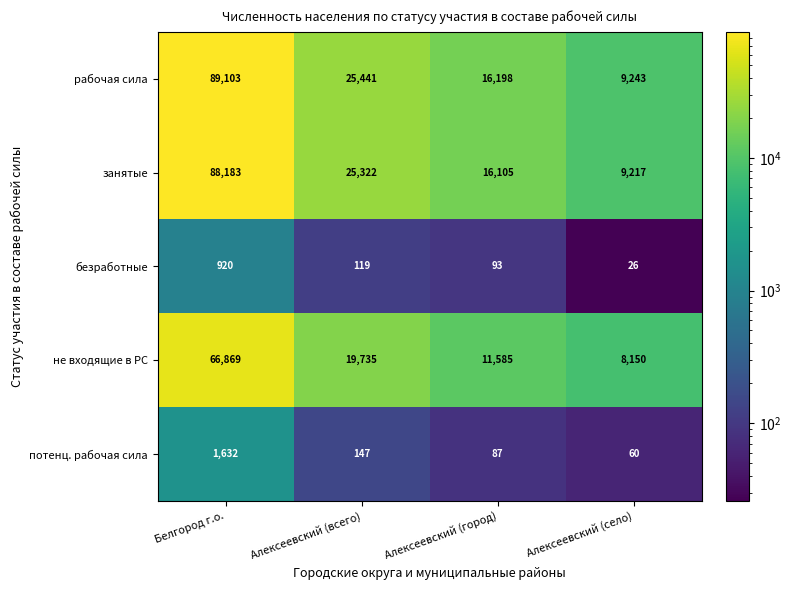

What is the spread (max minus min) of values at Алексеевский (всего)?

25322